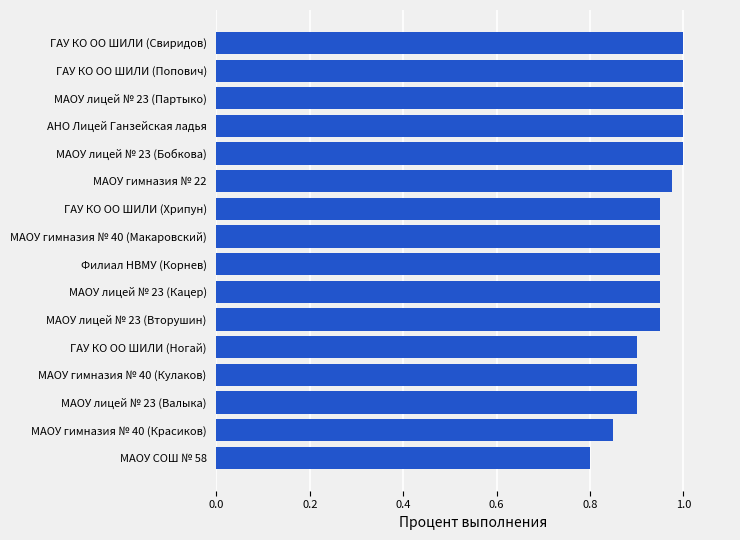

Which label corresponds to the smallest value in the chart?

МАОУ СОШ № 58